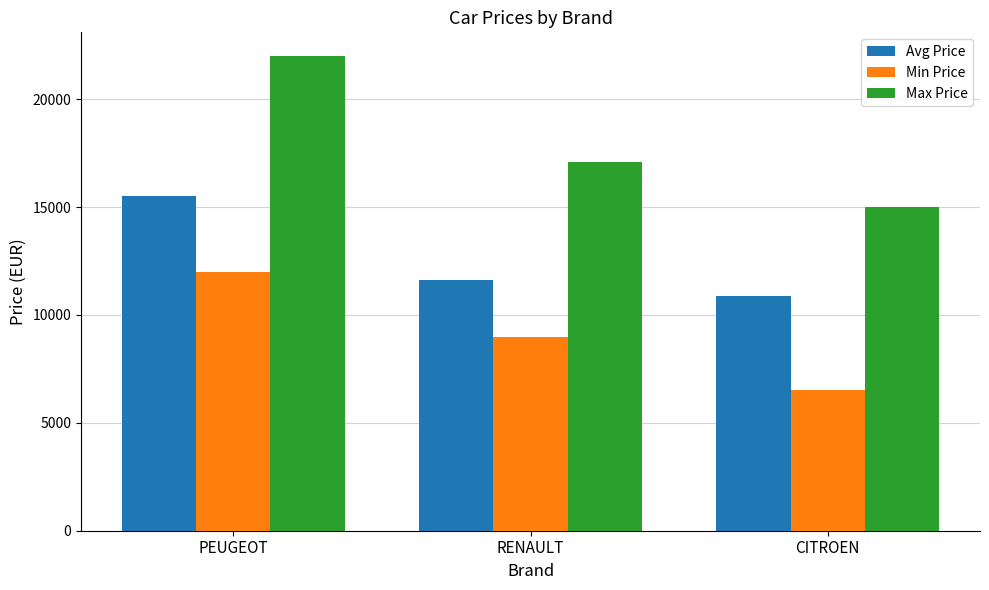

Count the number of data series in this chart.

3